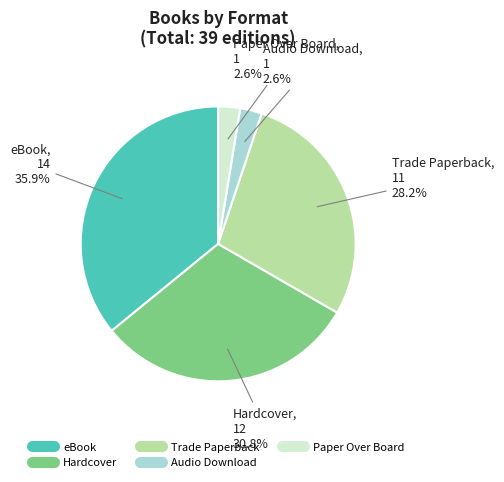

What is the ratio of the value at Paper Over Board to the value at Audio Download?

1.0